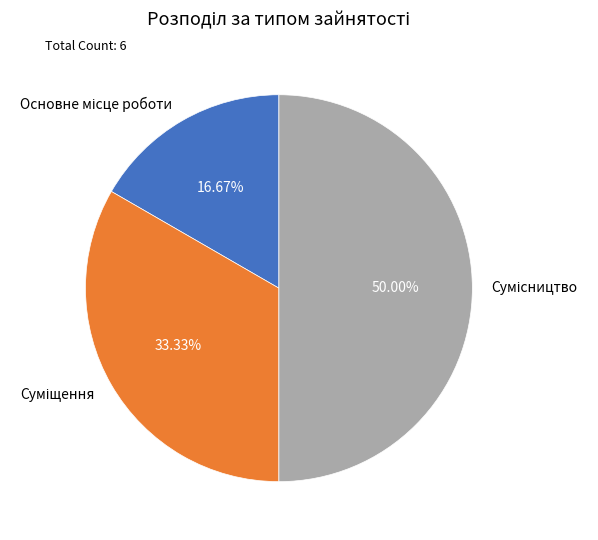

How many segments does this pie chart have?

3